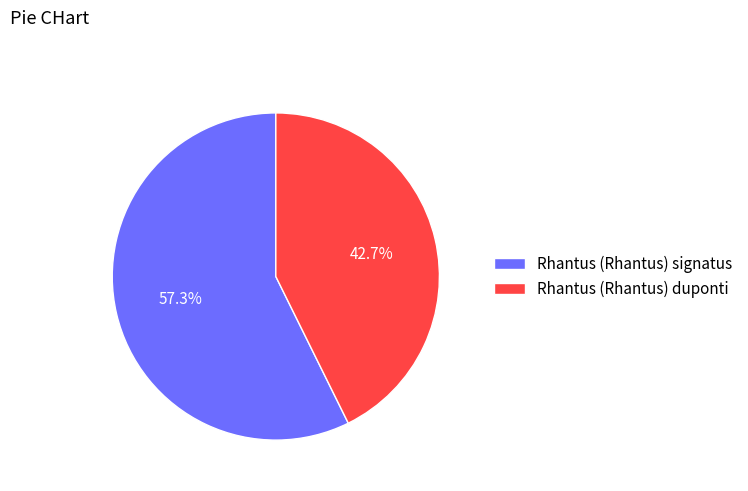

Between Rhantus (Rhantus) duponti and Rhantus (Rhantus) signatus, which is larger?

Rhantus (Rhantus) signatus